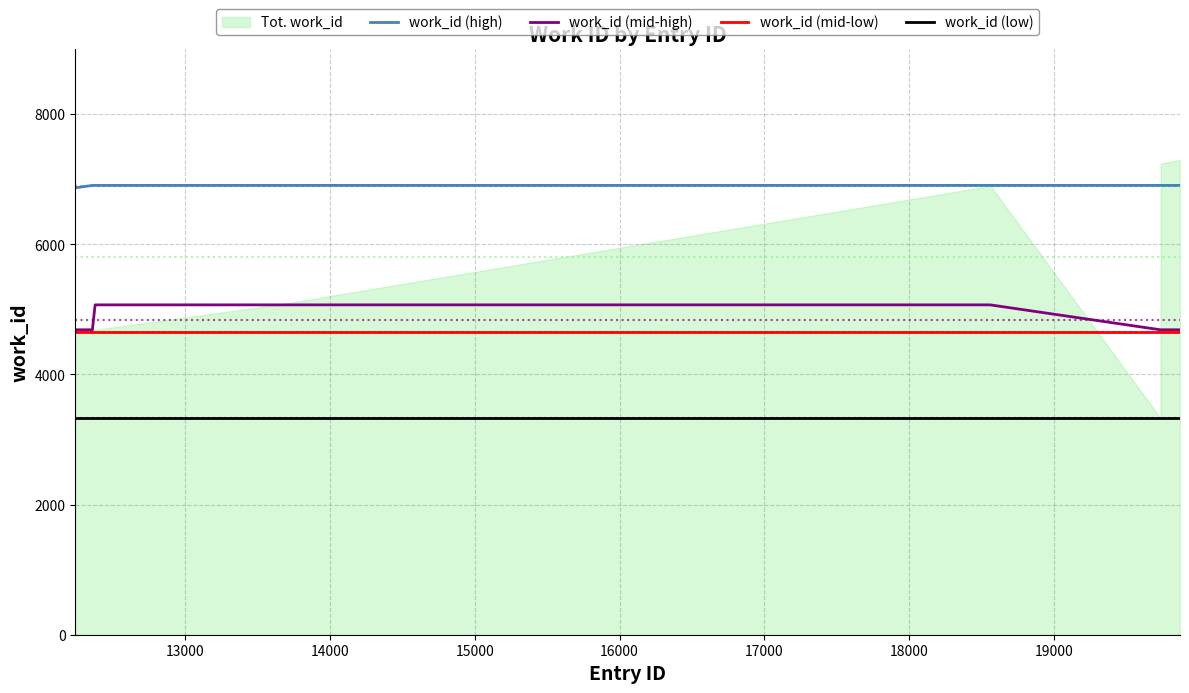

True or false: work_id (high) and work_id (mid-low) cross at least once.

False